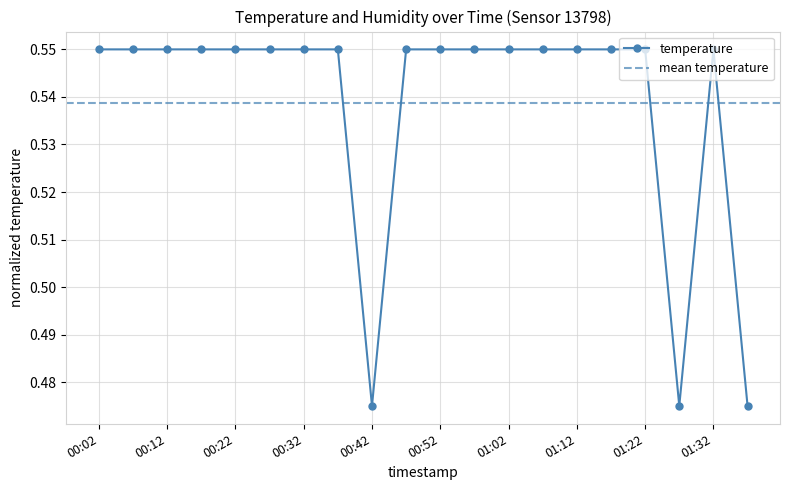

Is it true that the value at 01:37 is 0.3?

False